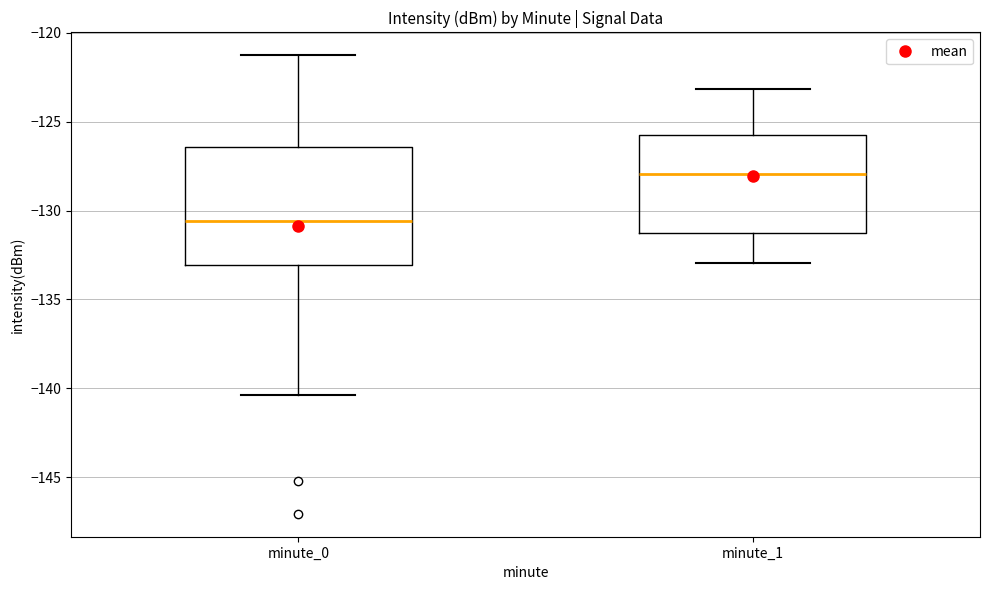

Comparing the boxes themselves (not the whiskers), which one is the tallest?

minute_0